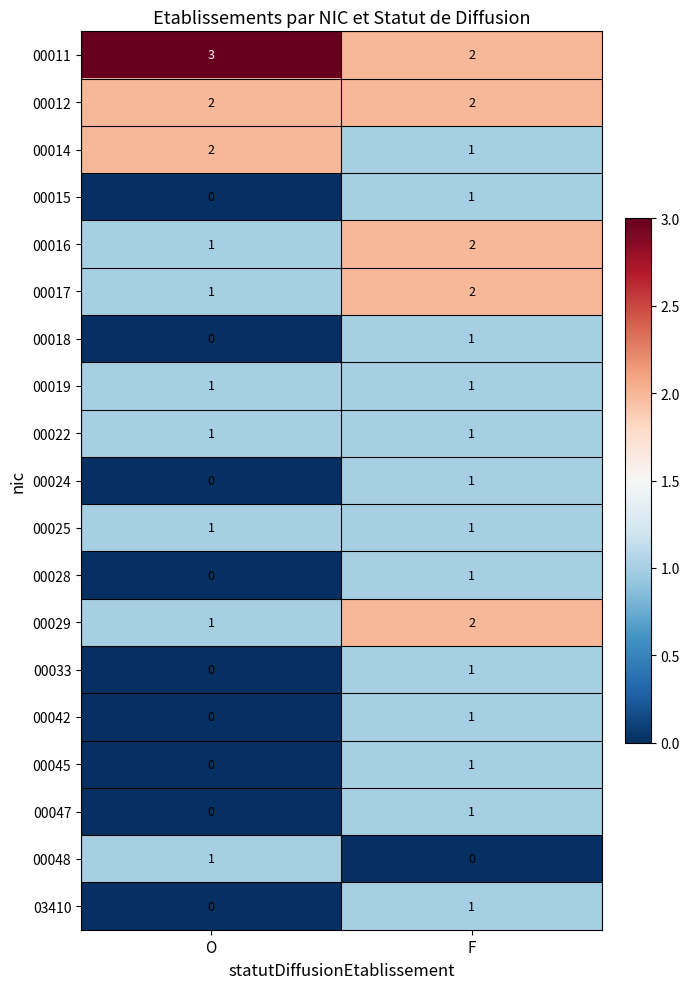

Is it true that 00018 equals 1 at F?

True